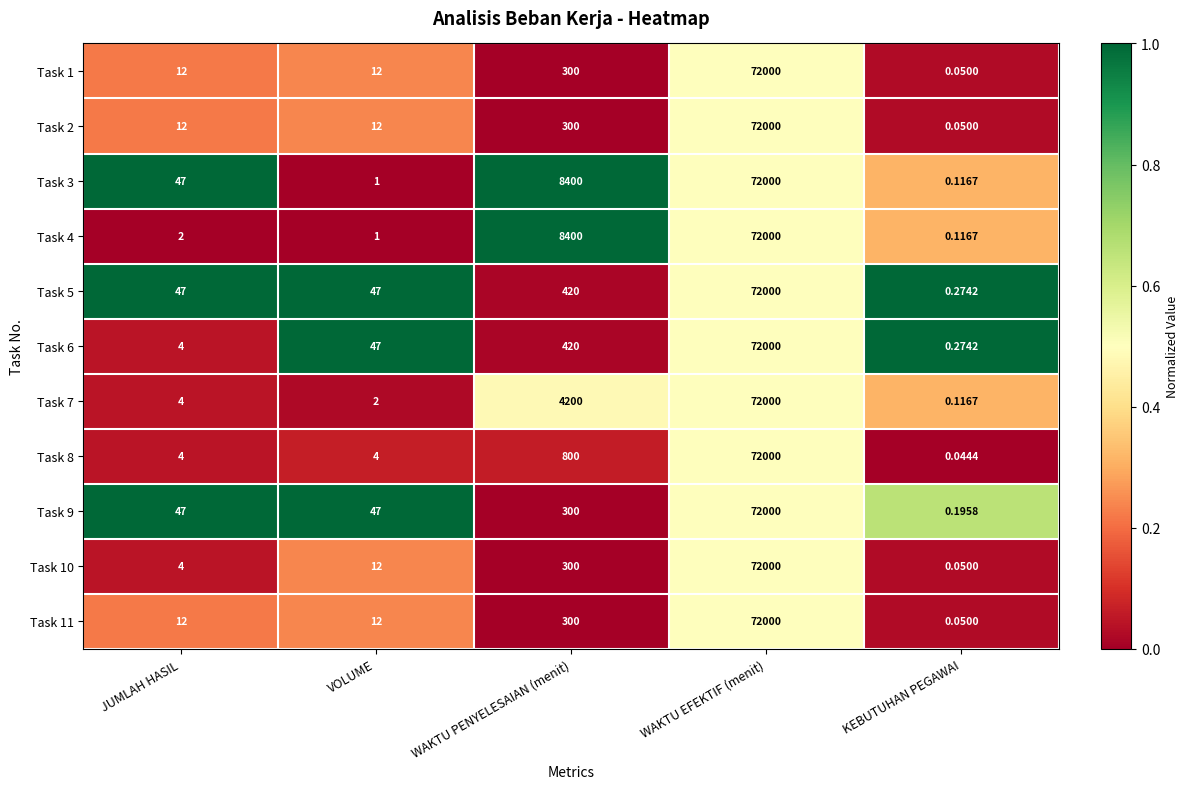

How many categories are shown in the chart?

5